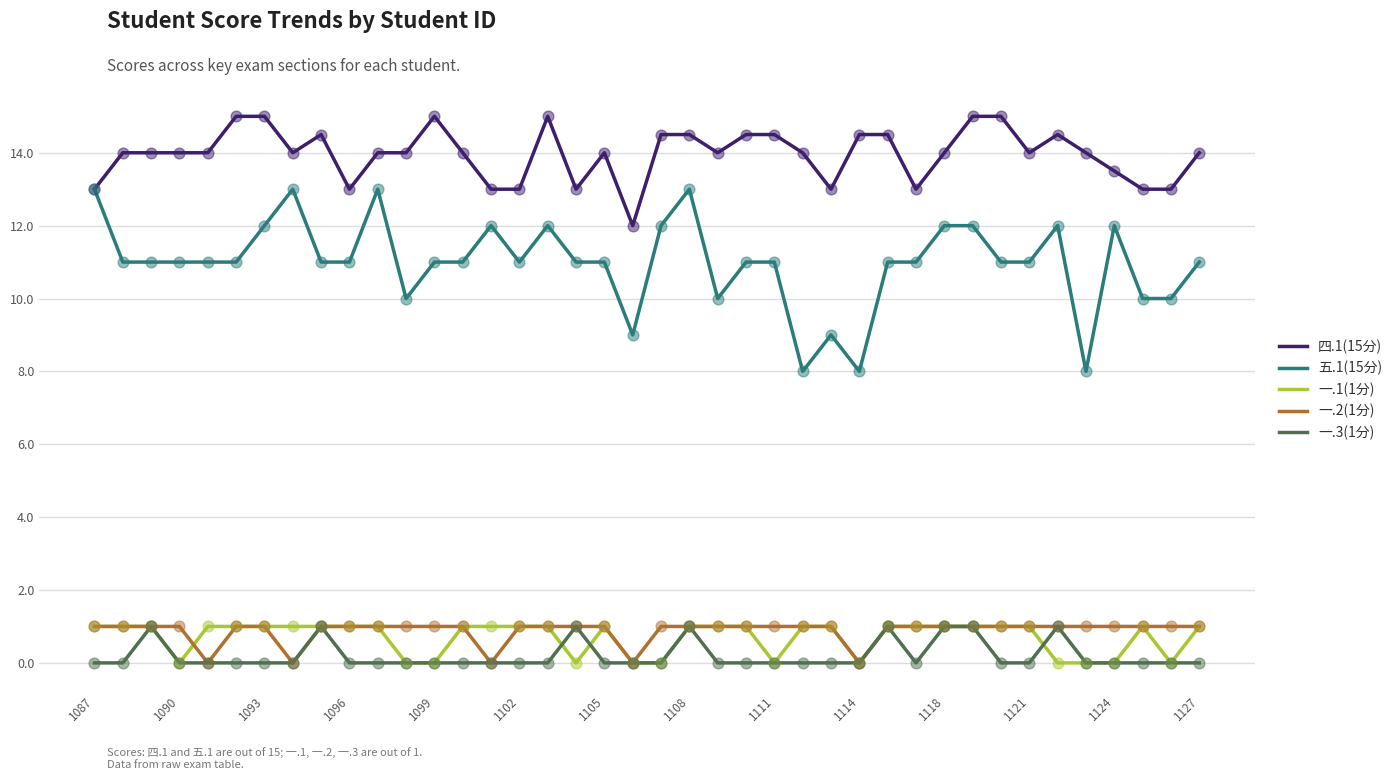

Which series has the largest range (max minus min)?

五.1(15分)